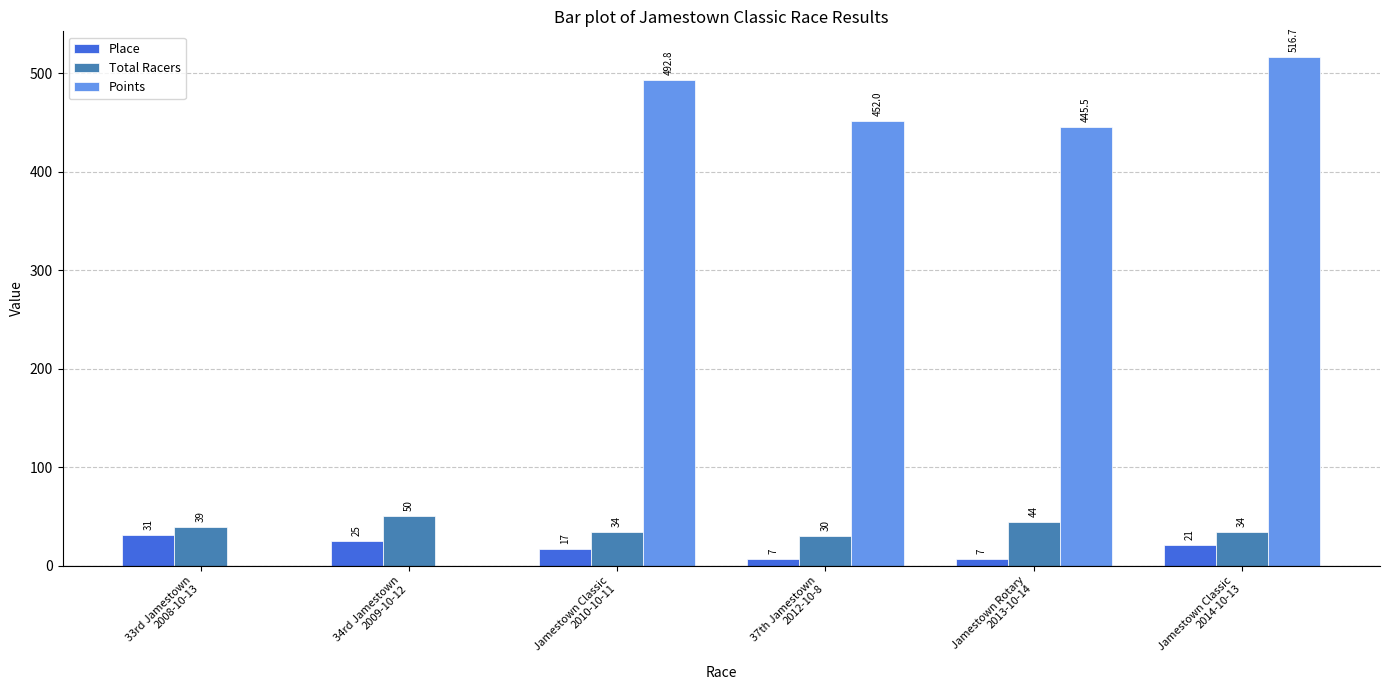

Is the value of Total Racers at 33rd Jamestown
2008-10-13 greater than the value of Place at 34rd Jamestown
2009-10-12?

Yes